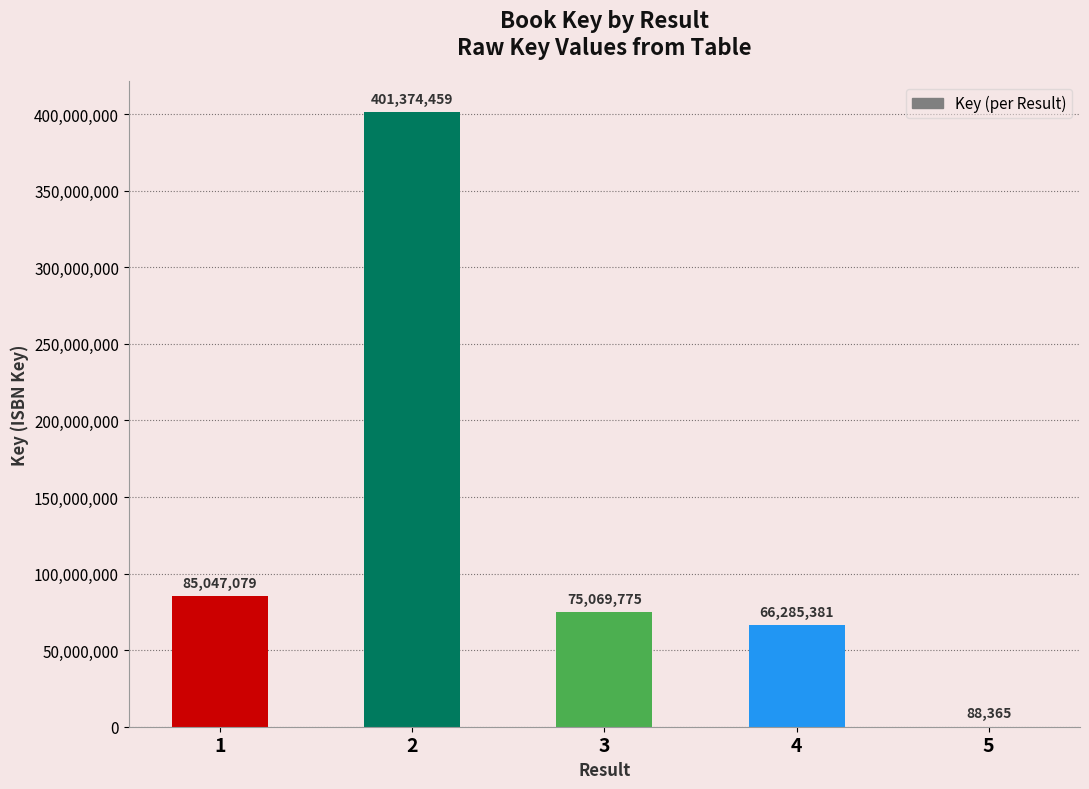

How many distinct data groups are displayed?

1